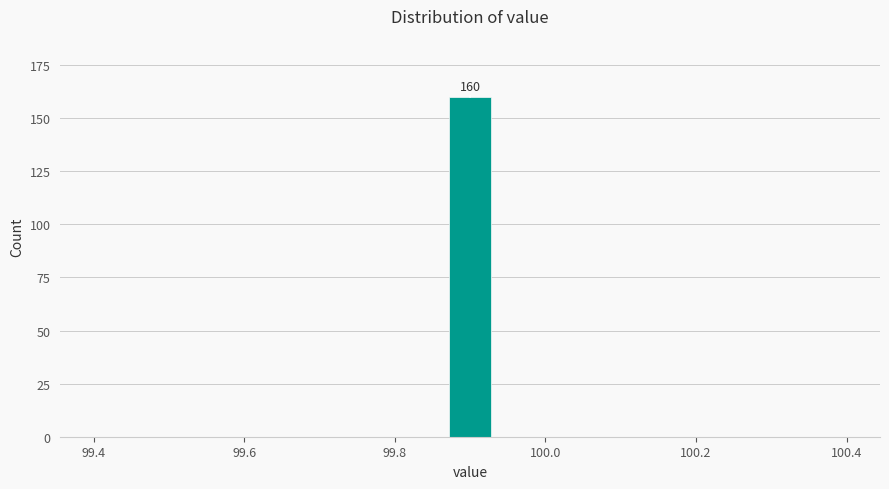

Read against the x-axis, roughly where is the centre of the tallest bar?

99.90